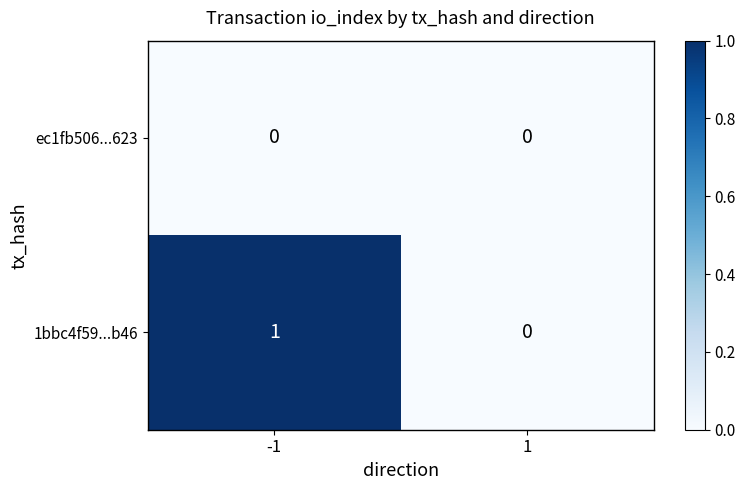

Is the value of 1bbc4f59...b46 at -1 greater than the value of ec1fb506...623 at 1?

Yes